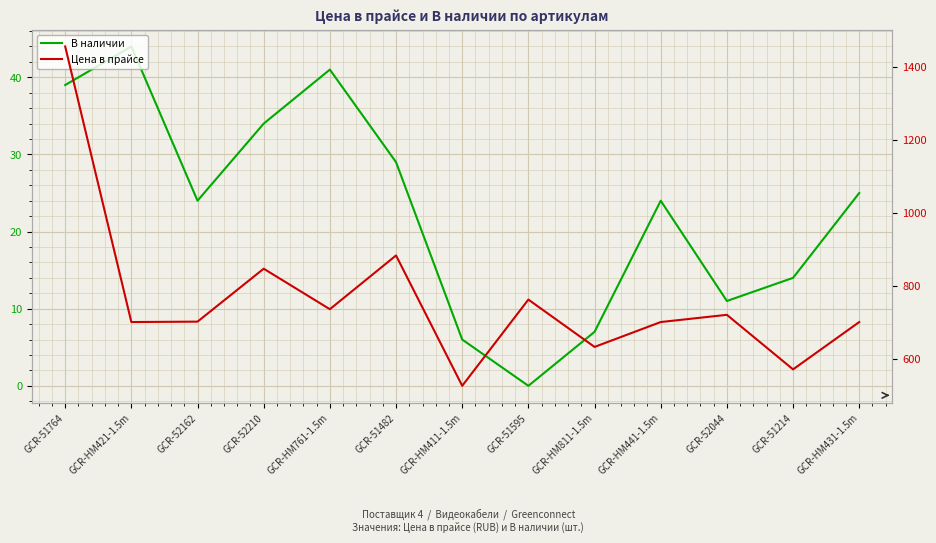

True or false: В наличии and Цена в прайсе intersect in this chart.

False